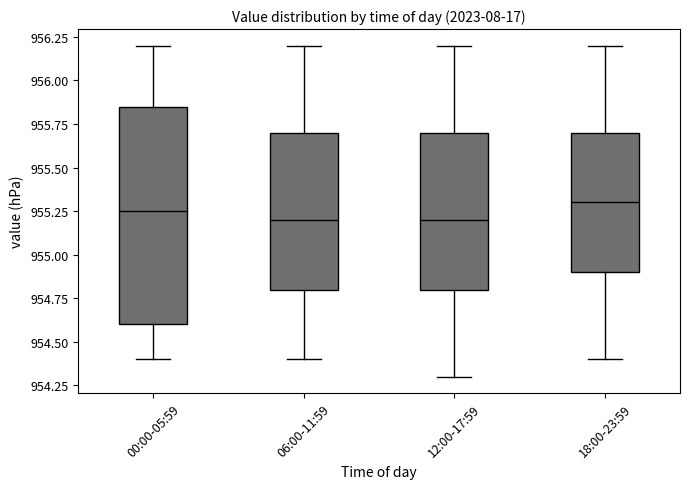

Reading left to right, transcribe this box plot: for each box, give where its median line is, the range the box spans, and where its two whiskers end, as read against the y-axis. The values are not printed on the chart, so give them approximately, as read against the axis.

00:00-05:59: median 955.25, box 954.60 to 955.85, whiskers 954.40 to 956.20
06:00-11:59: median 955.20, box 954.80 to 955.70, whiskers 954.40 to 956.20
12:00-17:59: median 955.20, box 954.80 to 955.70, whiskers 954.30 to 956.20
18:00-23:59: median 955.30, box 954.90 to 955.70, whiskers 954.40 to 956.20